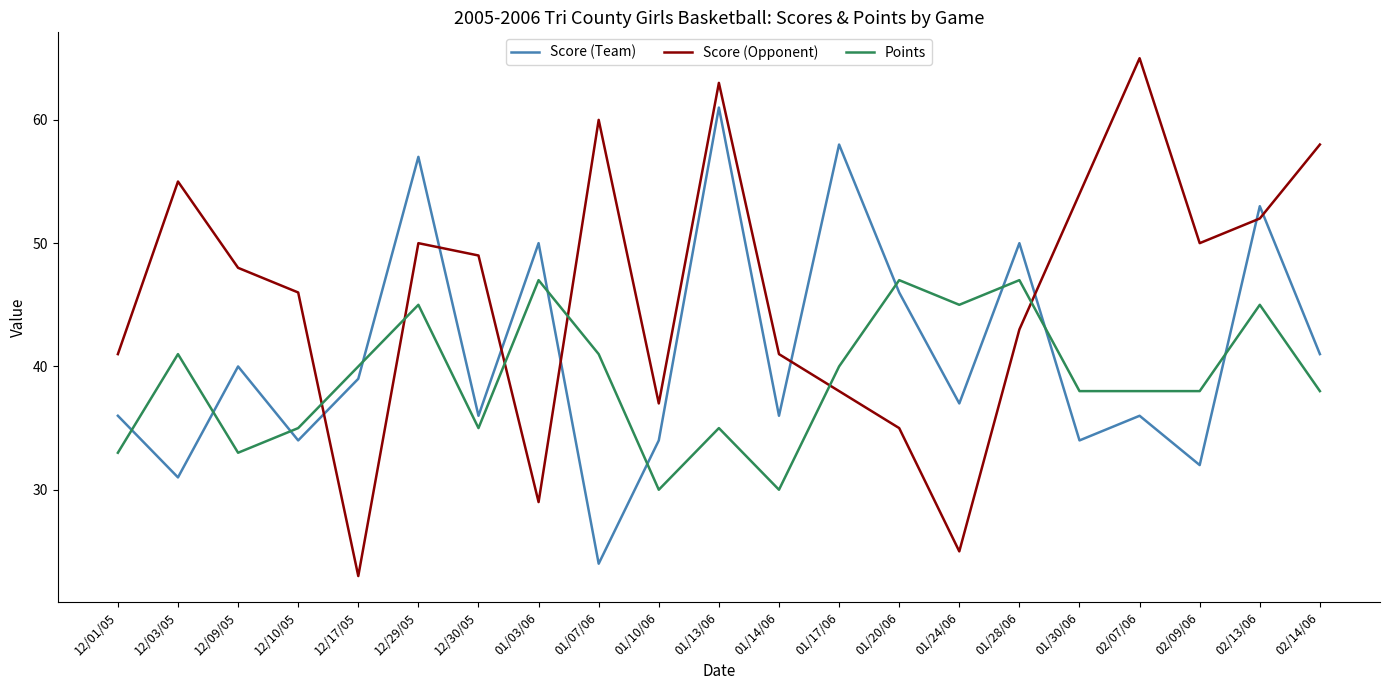

What is the sum of the Points values at 01/28/06 and 02/07/06?

85